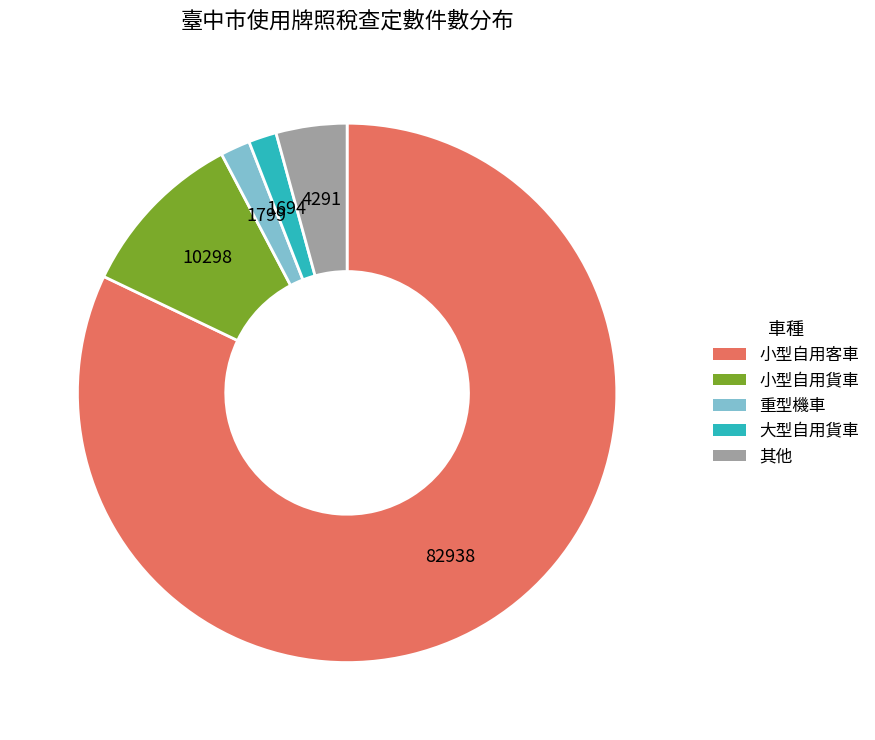

How many slices are in this pie chart?

5